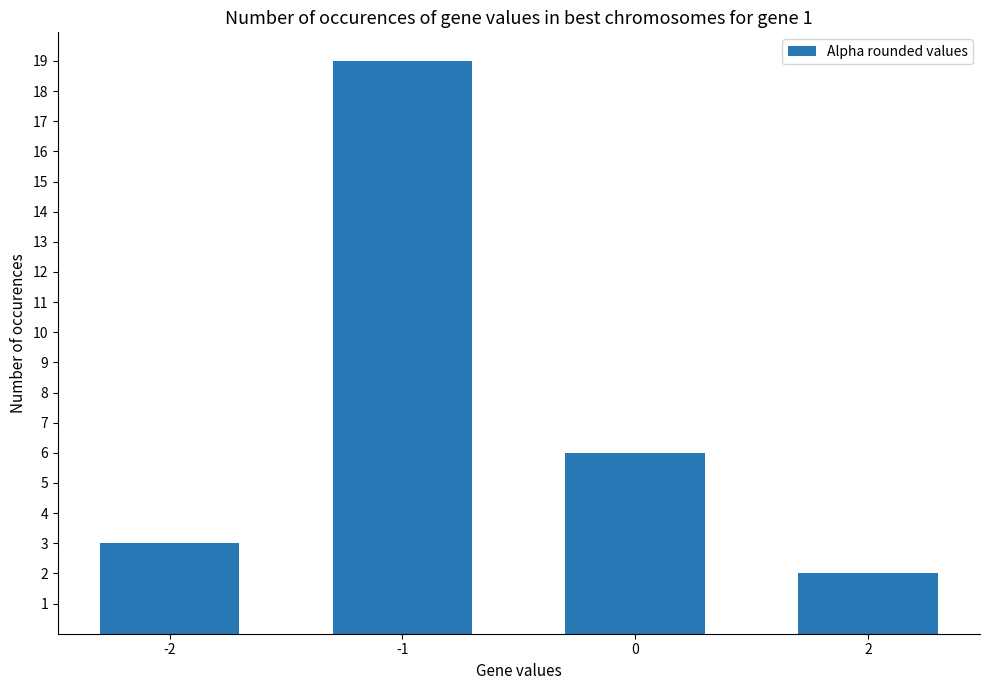

Reading right to left, what are all the values shown in this chart?

2	6	19	3